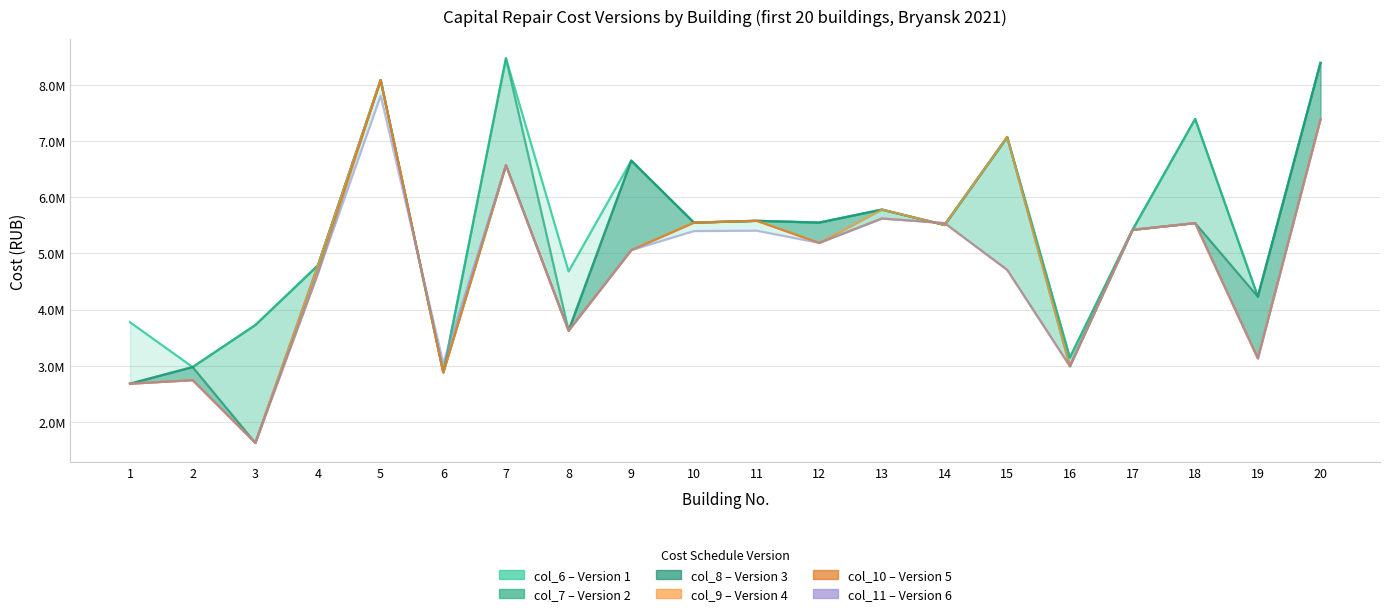

At how many categories does at least one series exceed 2436272?

20